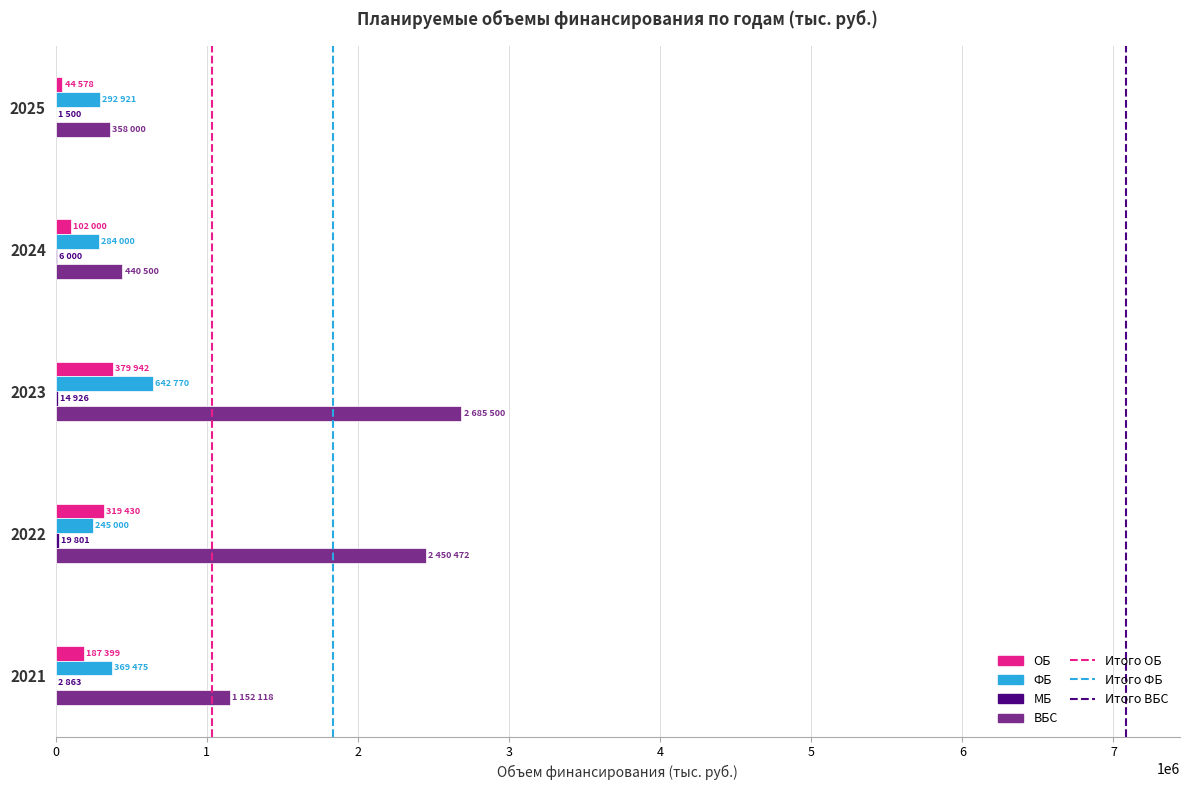

Which series changed the most between 2022 and 2025?

ВБС